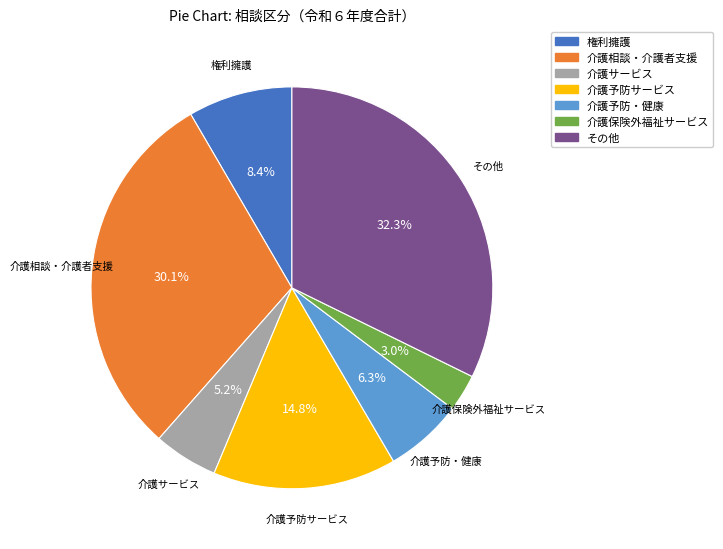

What is the ratio of the value at 介護サービス to the value at 介護予防・健康?

0.8